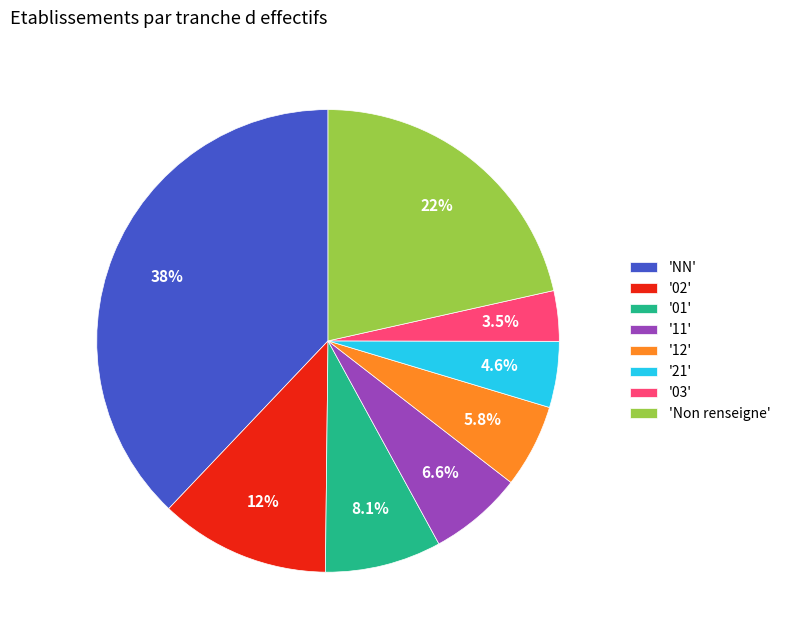

Which category has the smallest portion of the pie?

'03'